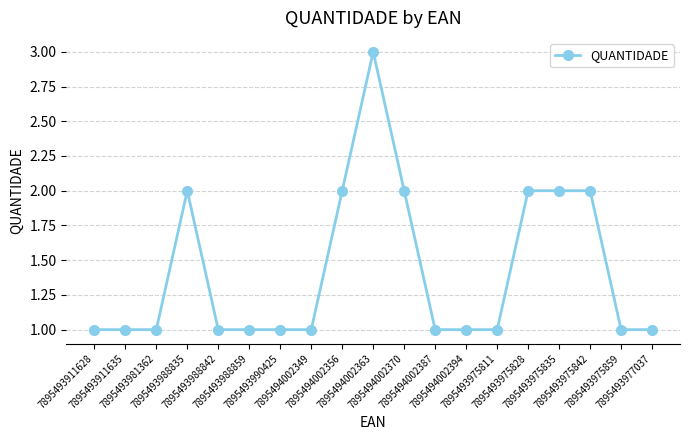

What is the change in value from 7895493988842 to 7895493975828?

+1